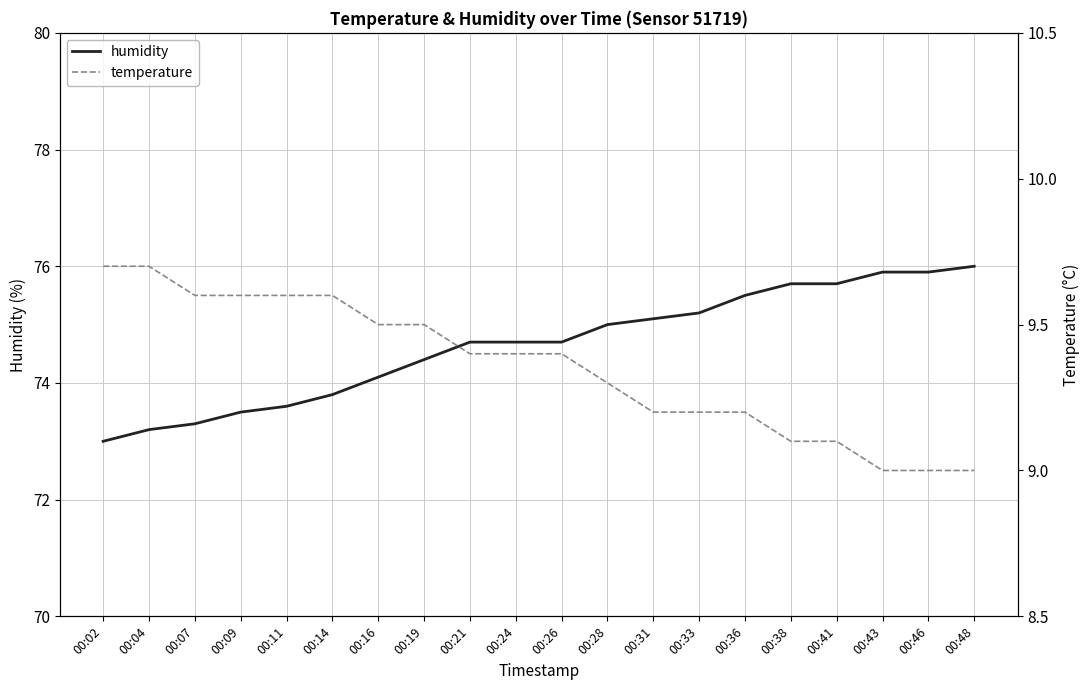

True or false: temperature and humidity cross at least once.

False